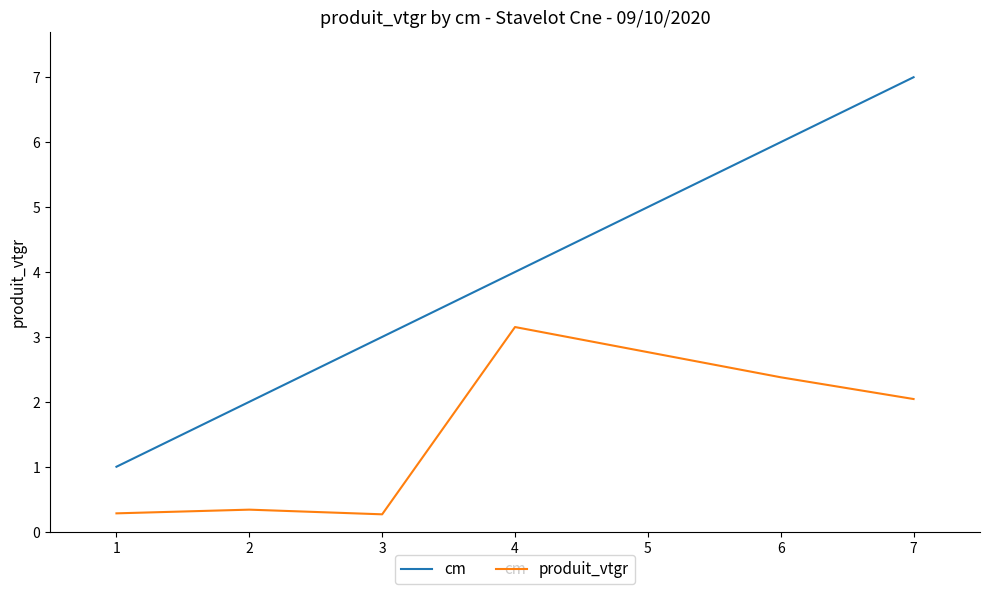

True or false: cm and produit_vtgr cross at least once.

False